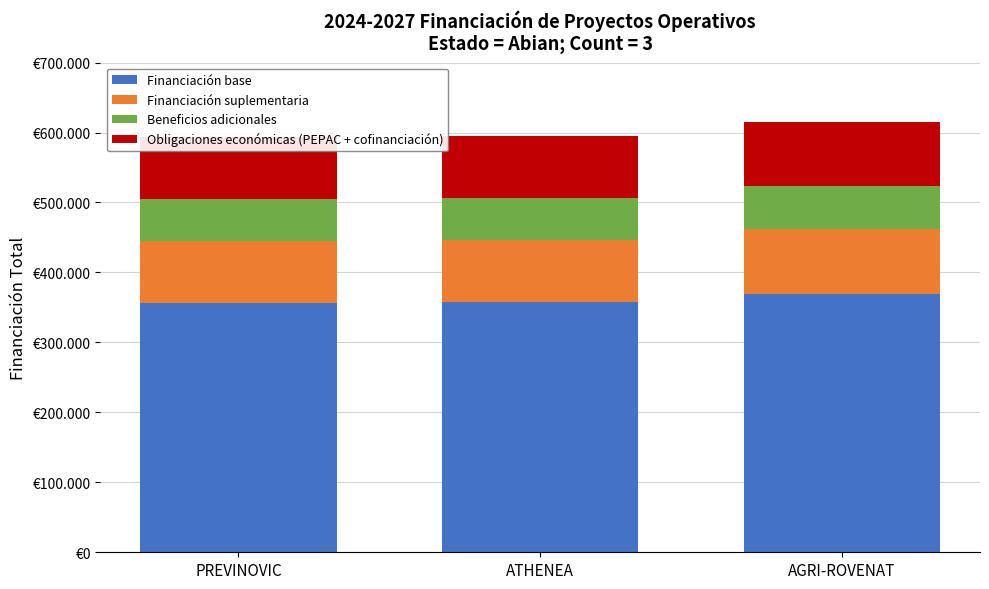

At which label does Financiación base reach its minimum?

PREVINOVIC